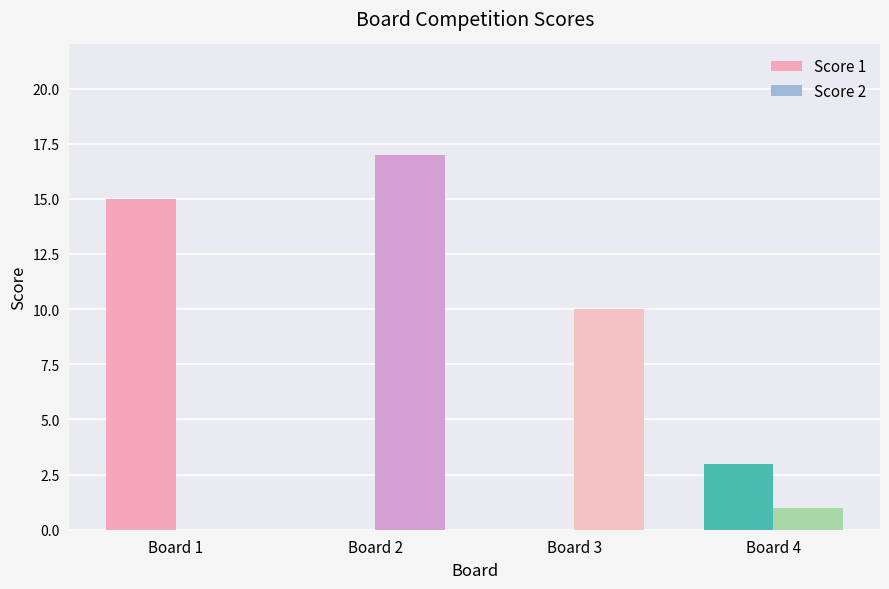

At which label is Score 1 closest to 7?

Board 4